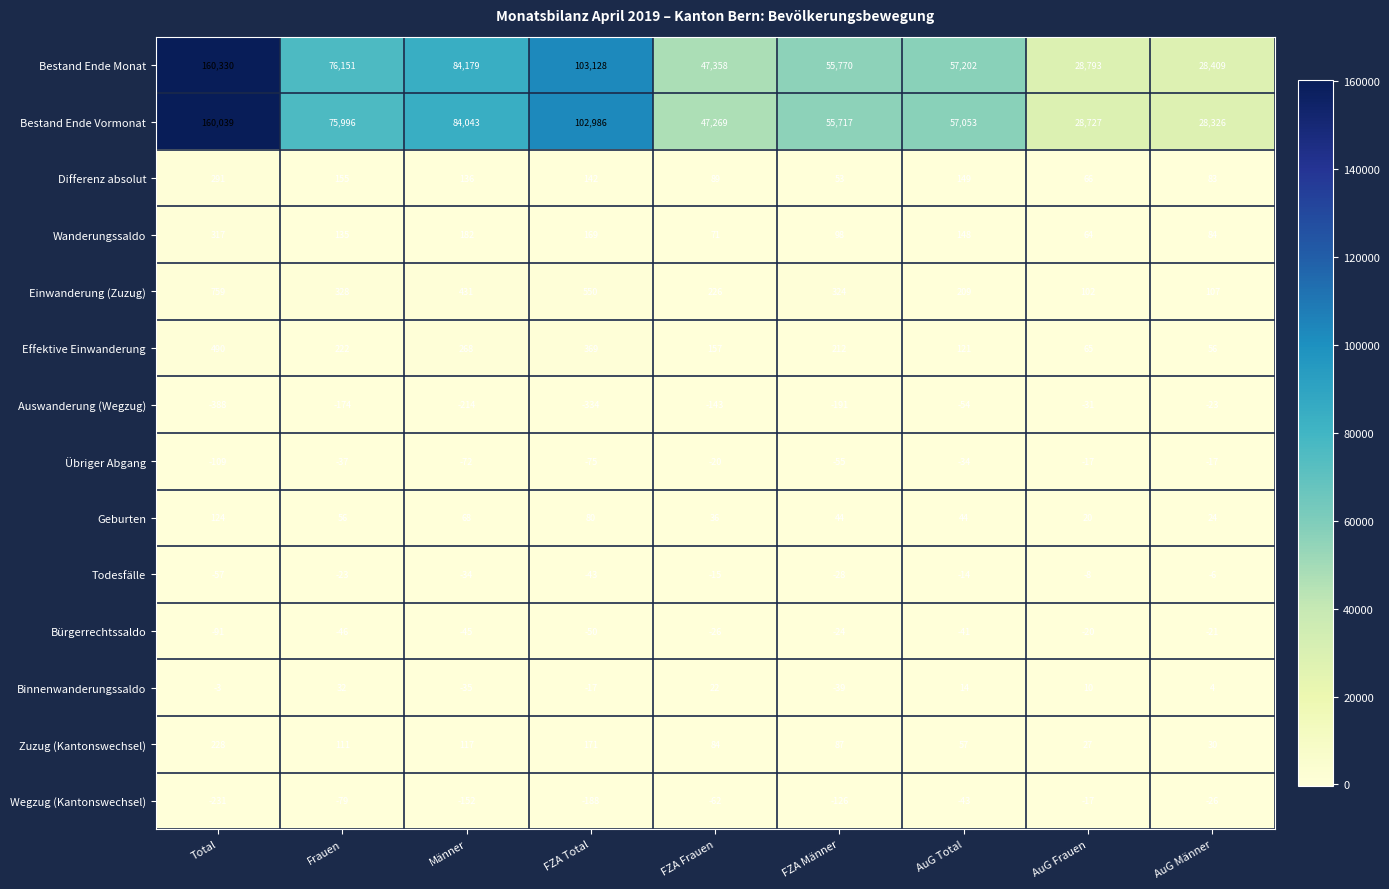

What is the maximum value shown in the chart?

160330